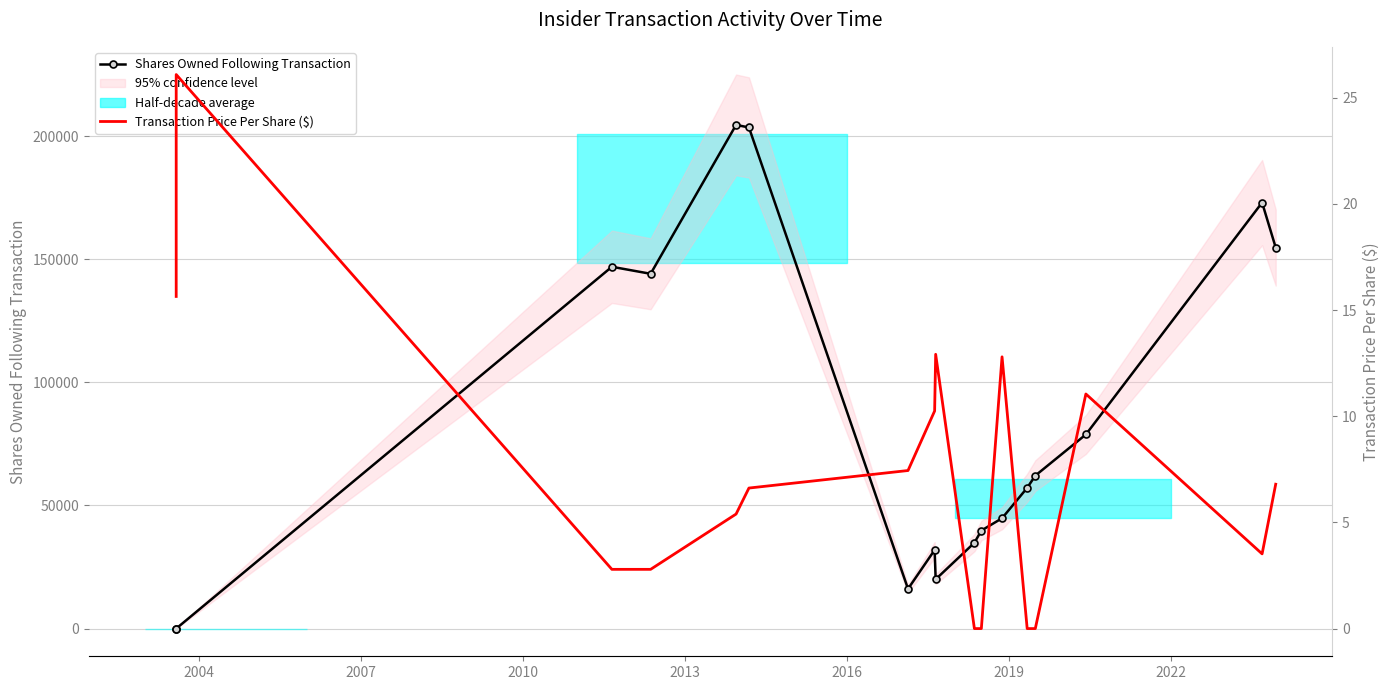

Which series has the largest total across all categories?

Shares Owned Following Transaction